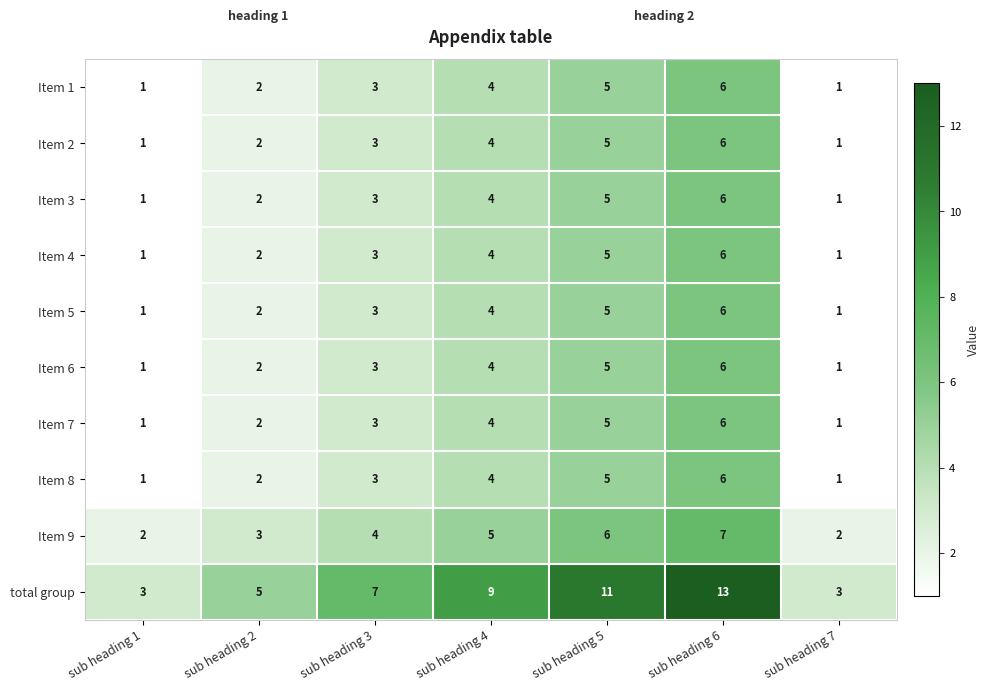

What is the greatest value displayed?

13